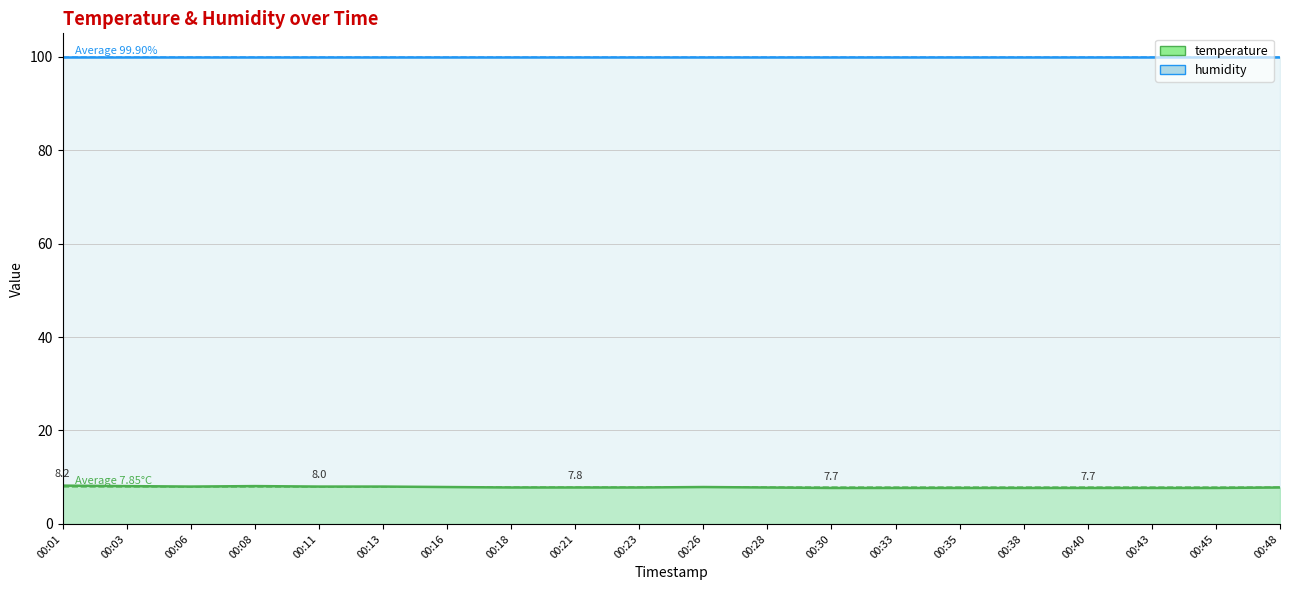

What is the value of the Avg Temp 7.85 point at the 2nd from the left?

7.9